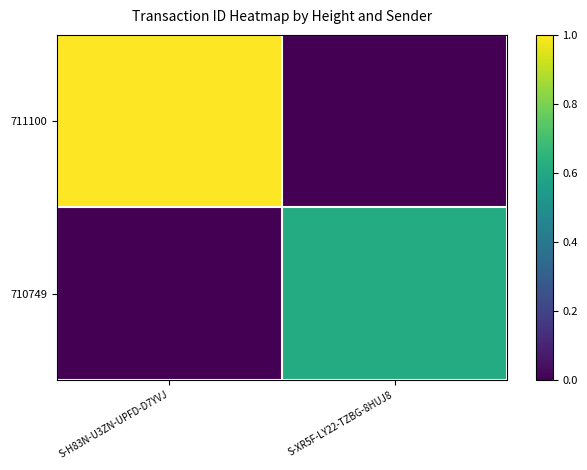

Reading left to right, transcribe all the data shown in this chart.

711100: S-H83N-U3ZN-UPFD-D7YVJ=1.0	S-XR5F-LY22-TZBG-8HUJ8=0.0
710749: S-H83N-U3ZN-UPFD-D7YVJ=0.0	S-XR5F-LY22-TZBG-8HUJ8=0.6